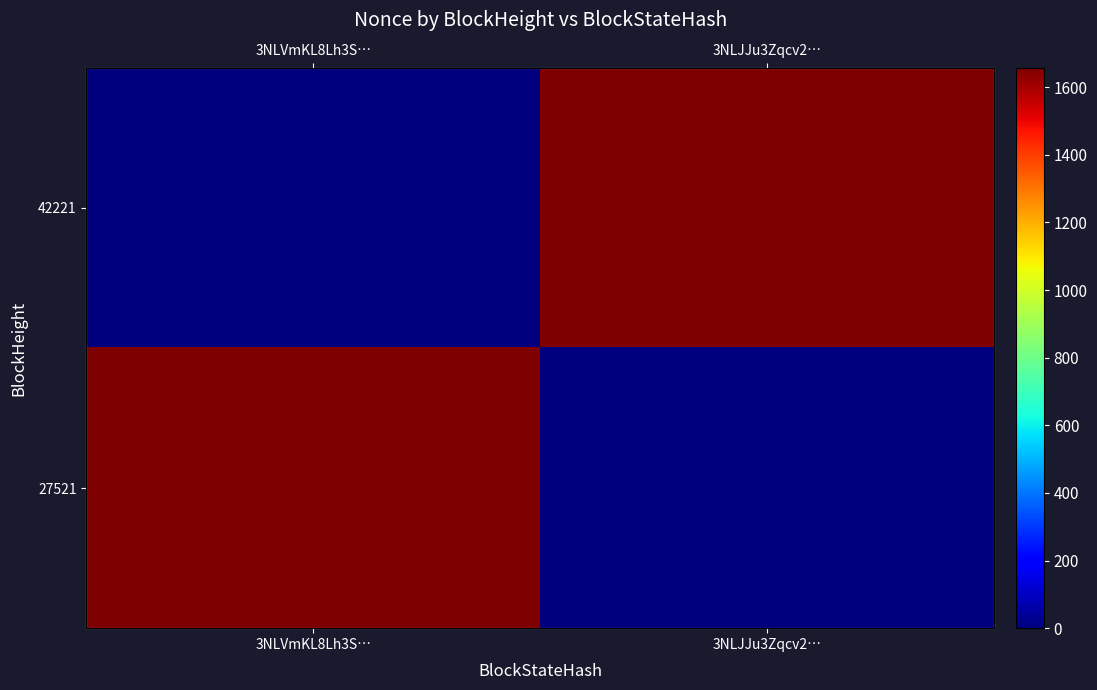

Read the 42221 value at 3NLJJu3Zqcv2….

1658